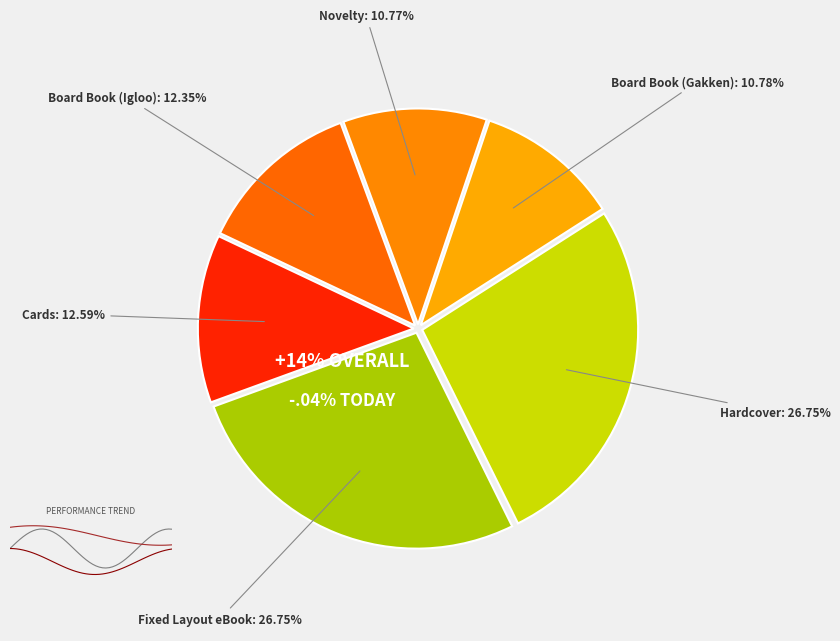

What is the ratio of the value at Board Book (Igloo) to the value at Fixed Layout eBook?

0.5